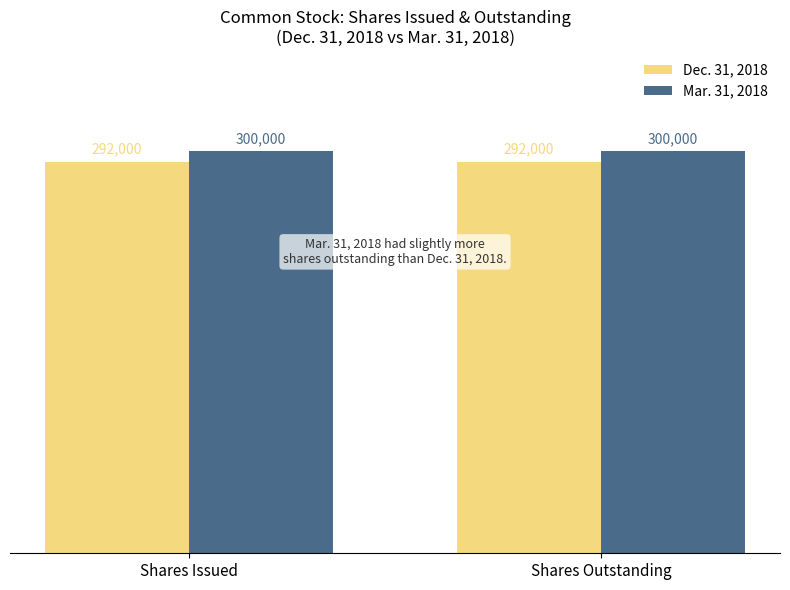

What is the difference between the highest and lowest values at Shares Issued?

8000